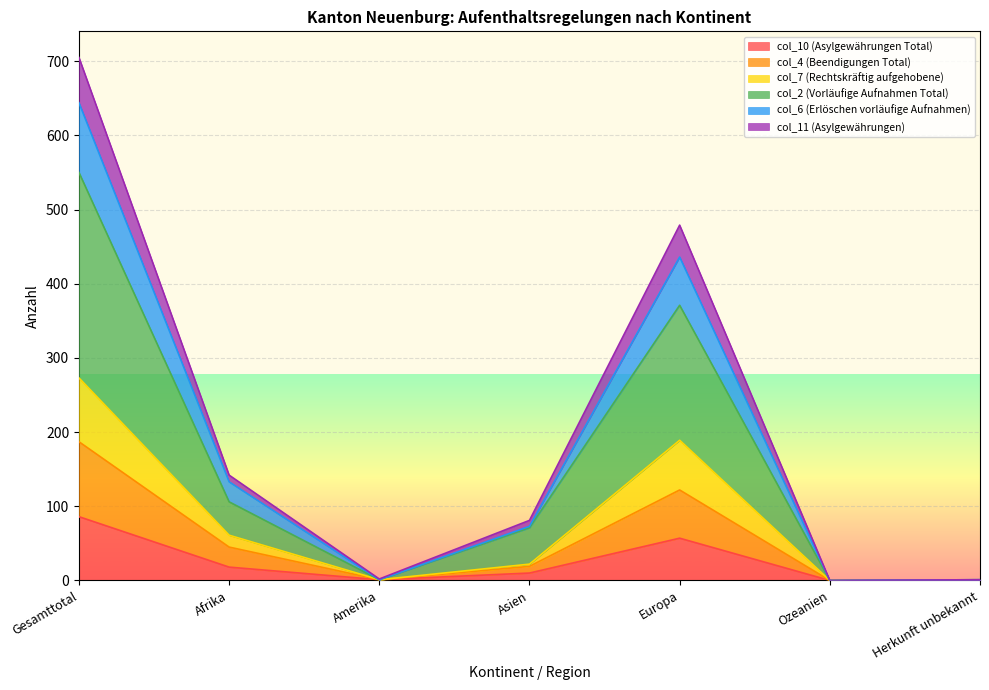

The value of col_2 (Vorläufige Aufnahmen Total) at Amerika is 1. True or false?

True